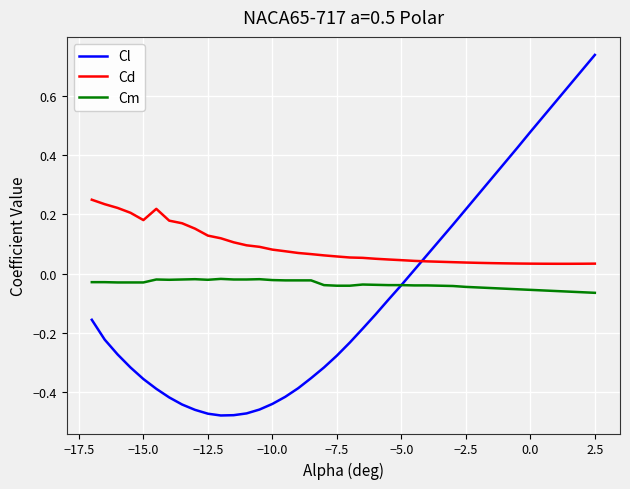

How many lines are shown in the chart?

3